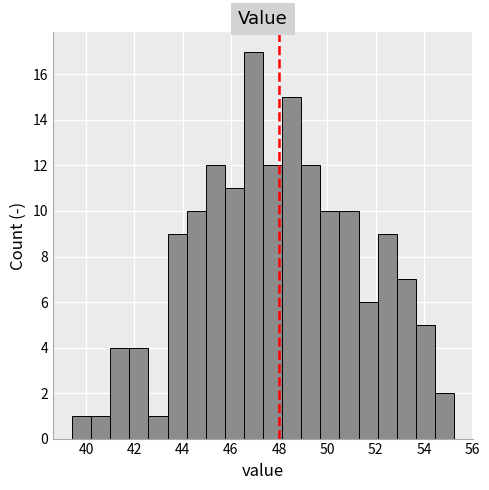

Around what value on the x-axis is the tallest bar? Give the approximate position of its centre, as read against the axis.

47.0